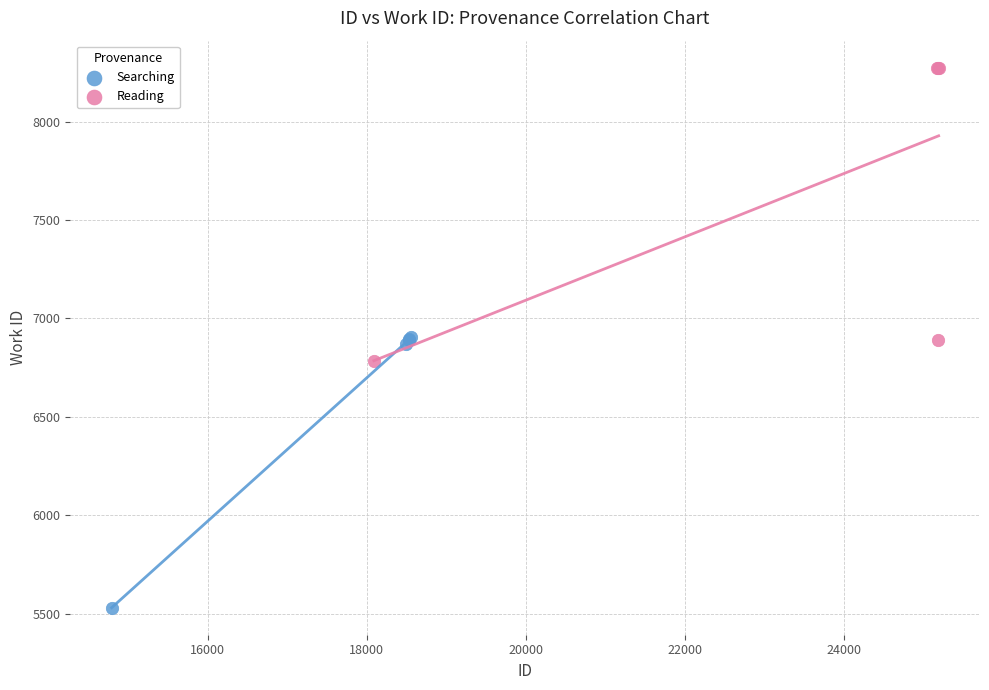

Which series has the widest spread of Y values?

Reading